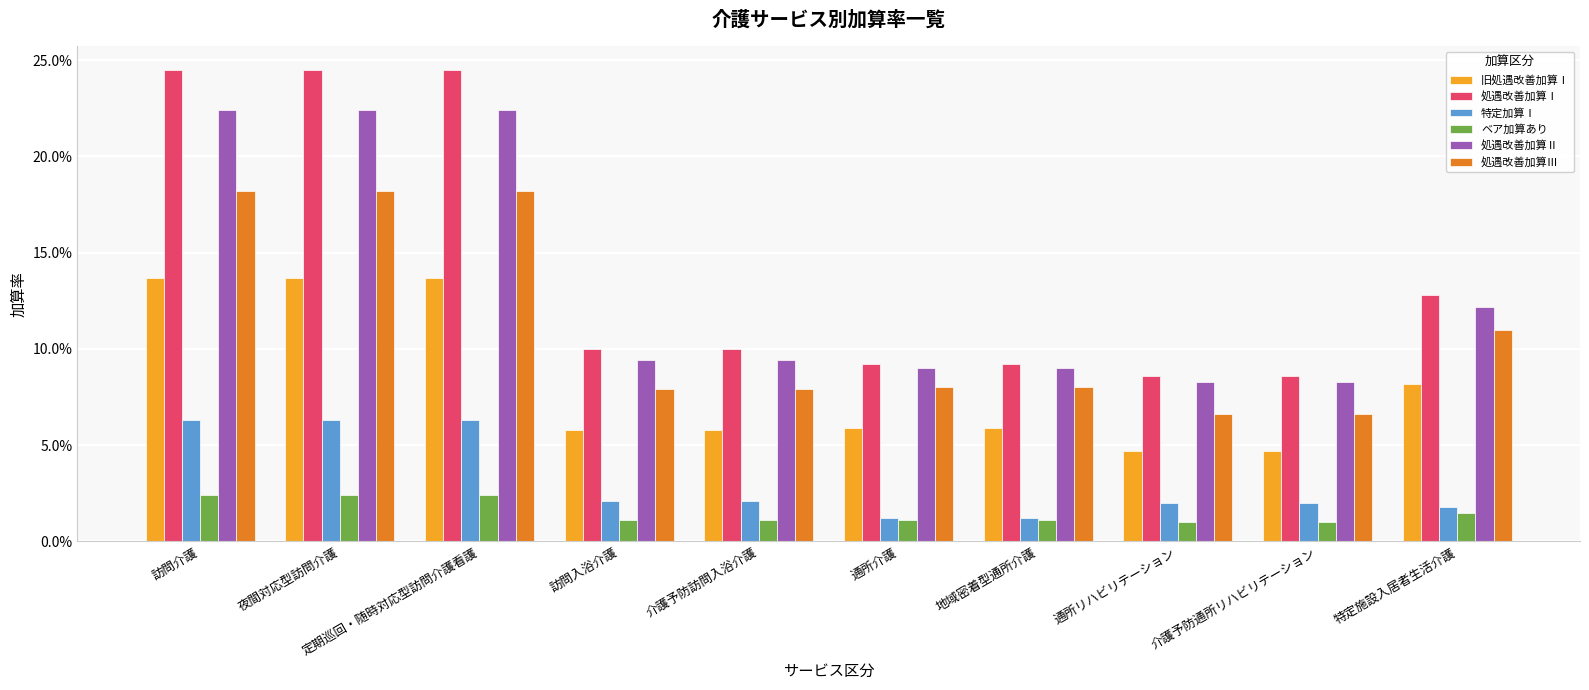

Are the bars grouped side by side (vs. stacked)?

Yes